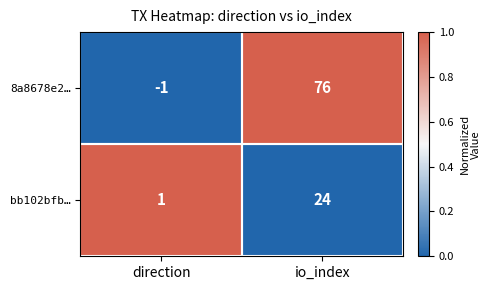

How many data points does each series have?

2